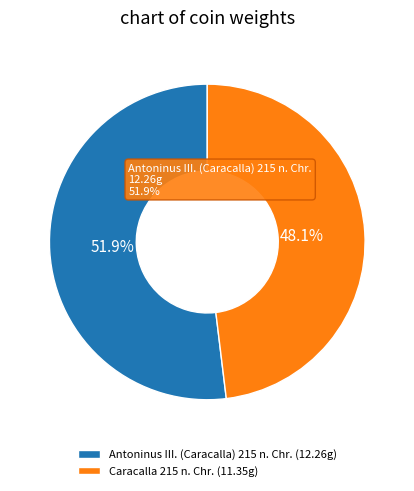

Does Caracalla 215 n. Chr. represent more than half of the total?

No